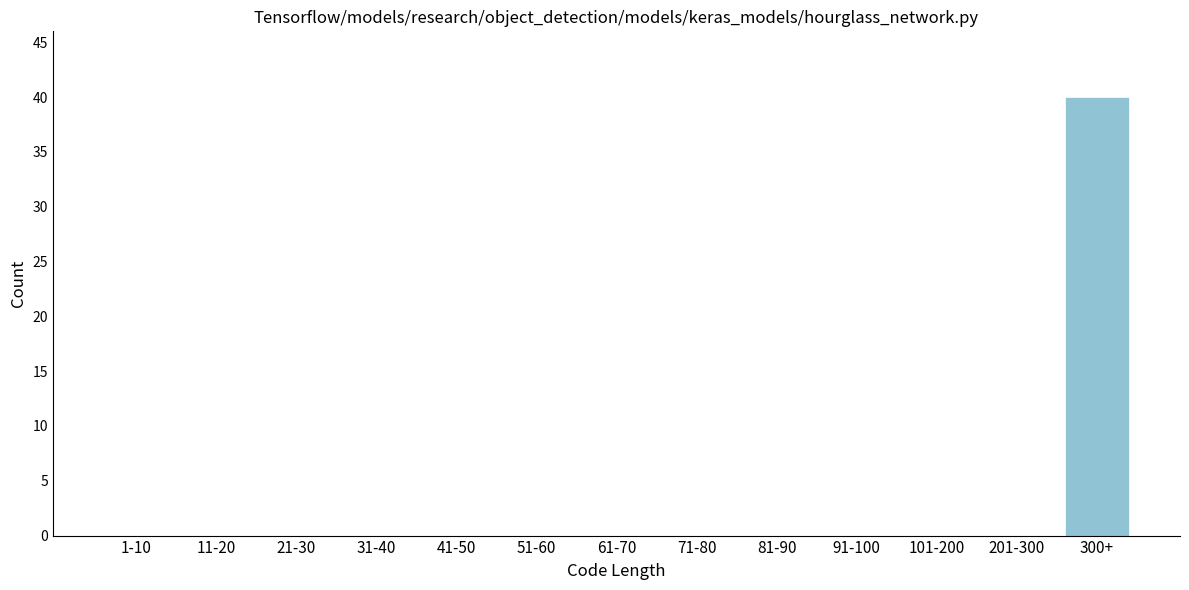

Reading left to right, extract all data points from this chart.

1-10=0	11-20=0	21-30=0	31-40=0	41-50=0	51-60=0	61-70=0	71-80=0	81-90=0	91-100=0	101-200=0	201-300=0	300+=40